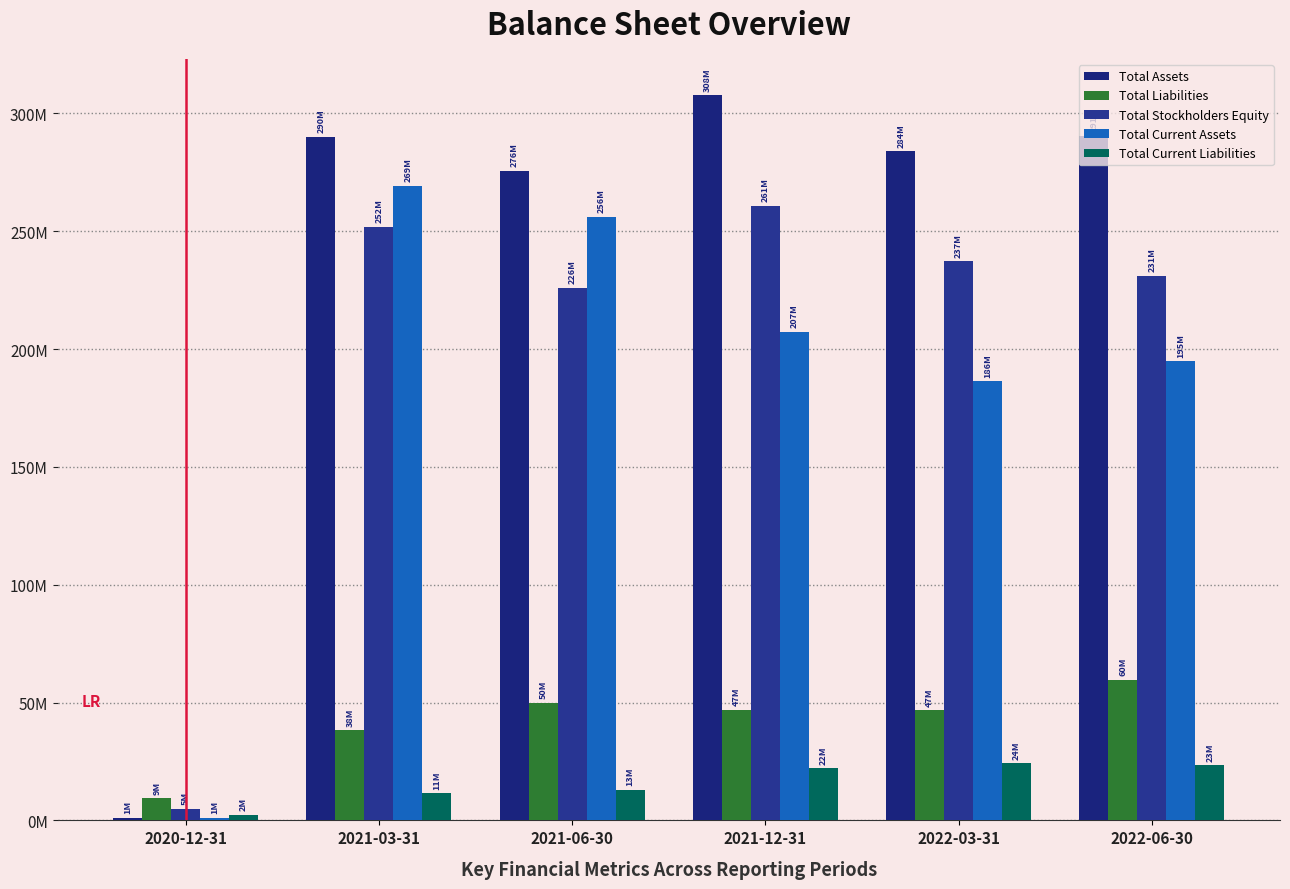

Are the bars grouped side by side (vs. stacked)?

Yes